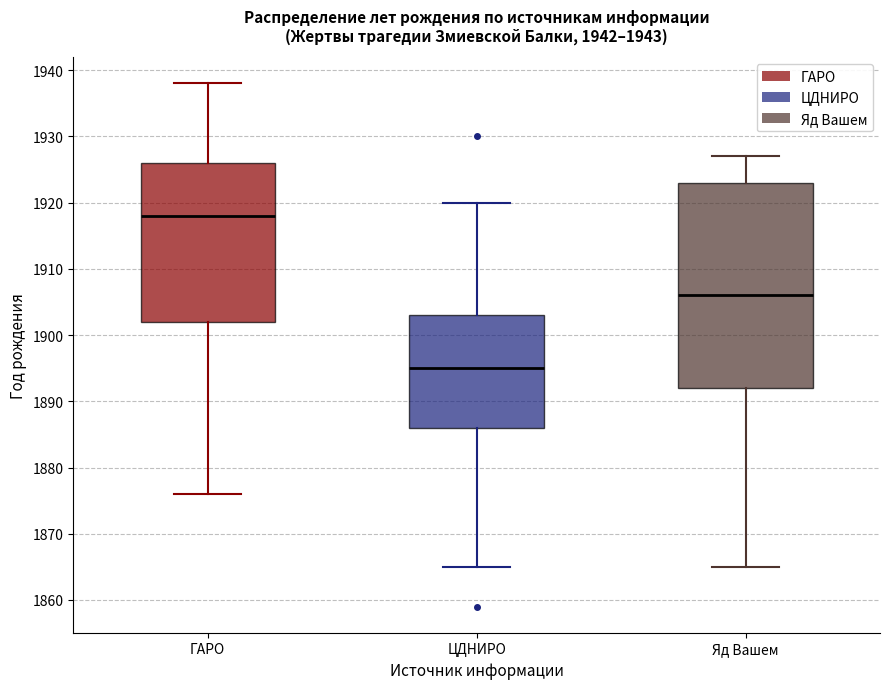

Which box has the highest median line?

ГАРО